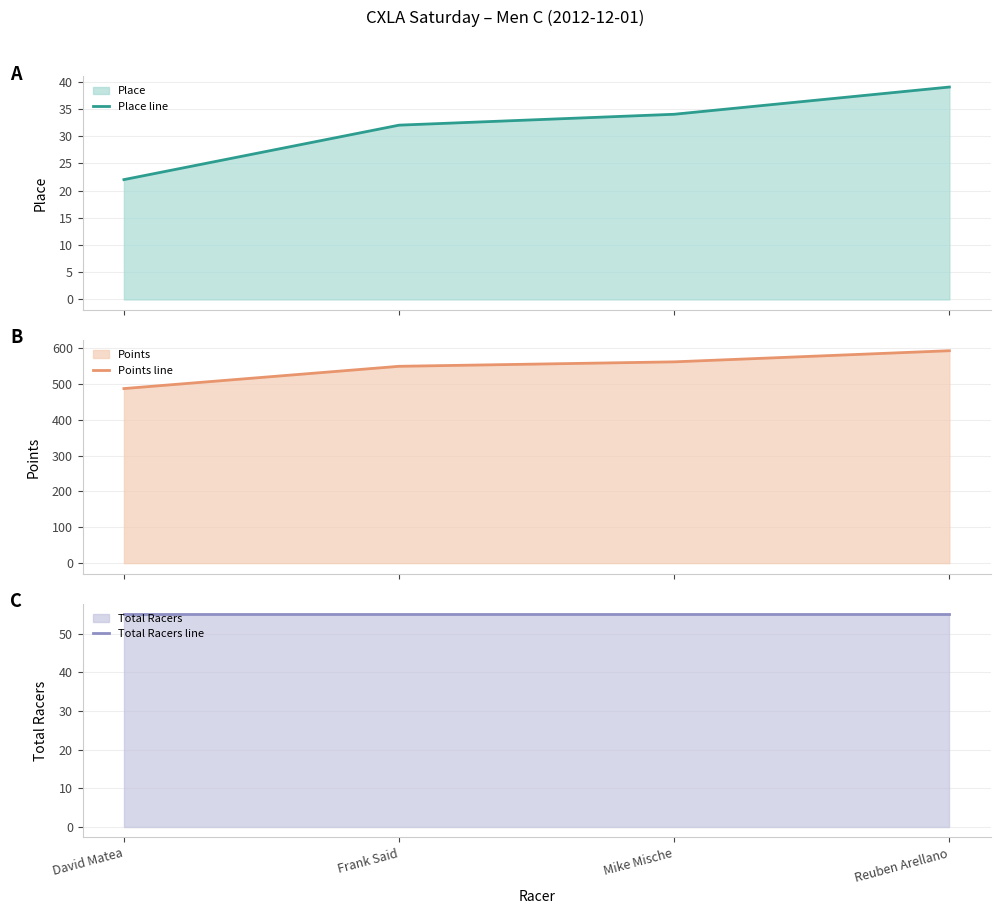

Is the value of Points line at Mike Mische greater than the value of Place line at Mike Mische?

Yes